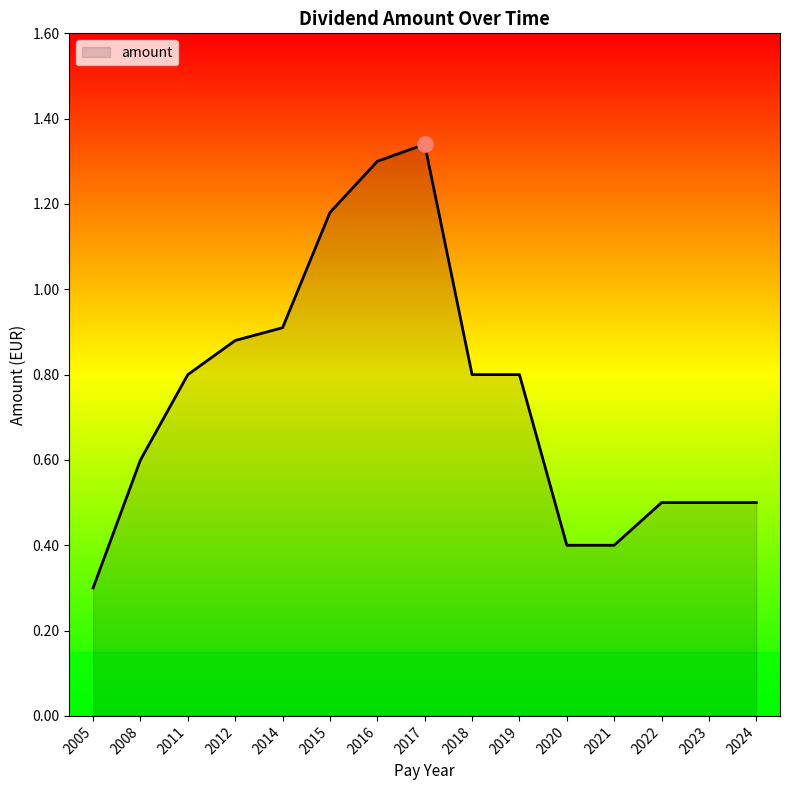

Between 2020 and 2011, which is larger?

2011